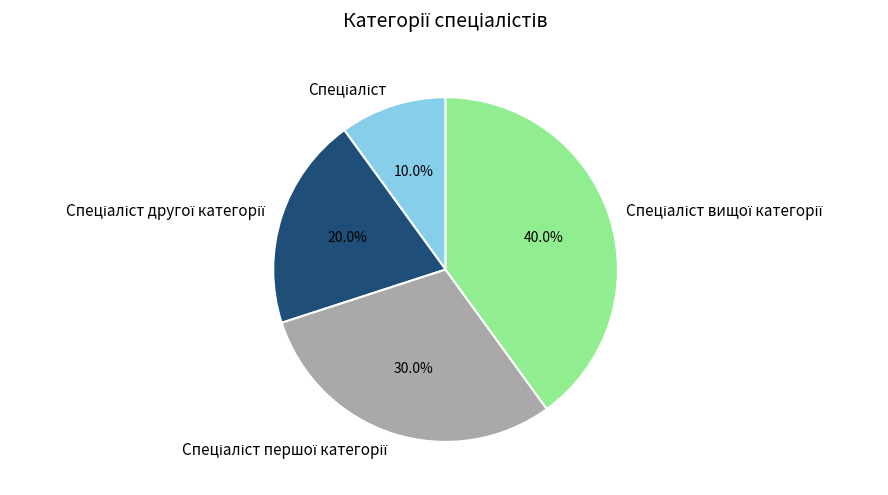

Is there a majority slice in this chart?

No